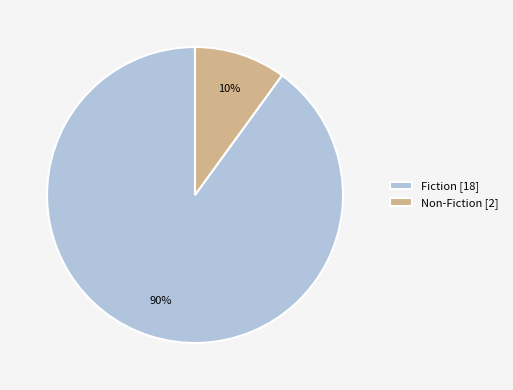

Rank the categories by value from highest to lowest.

Fiction, Non-Fiction